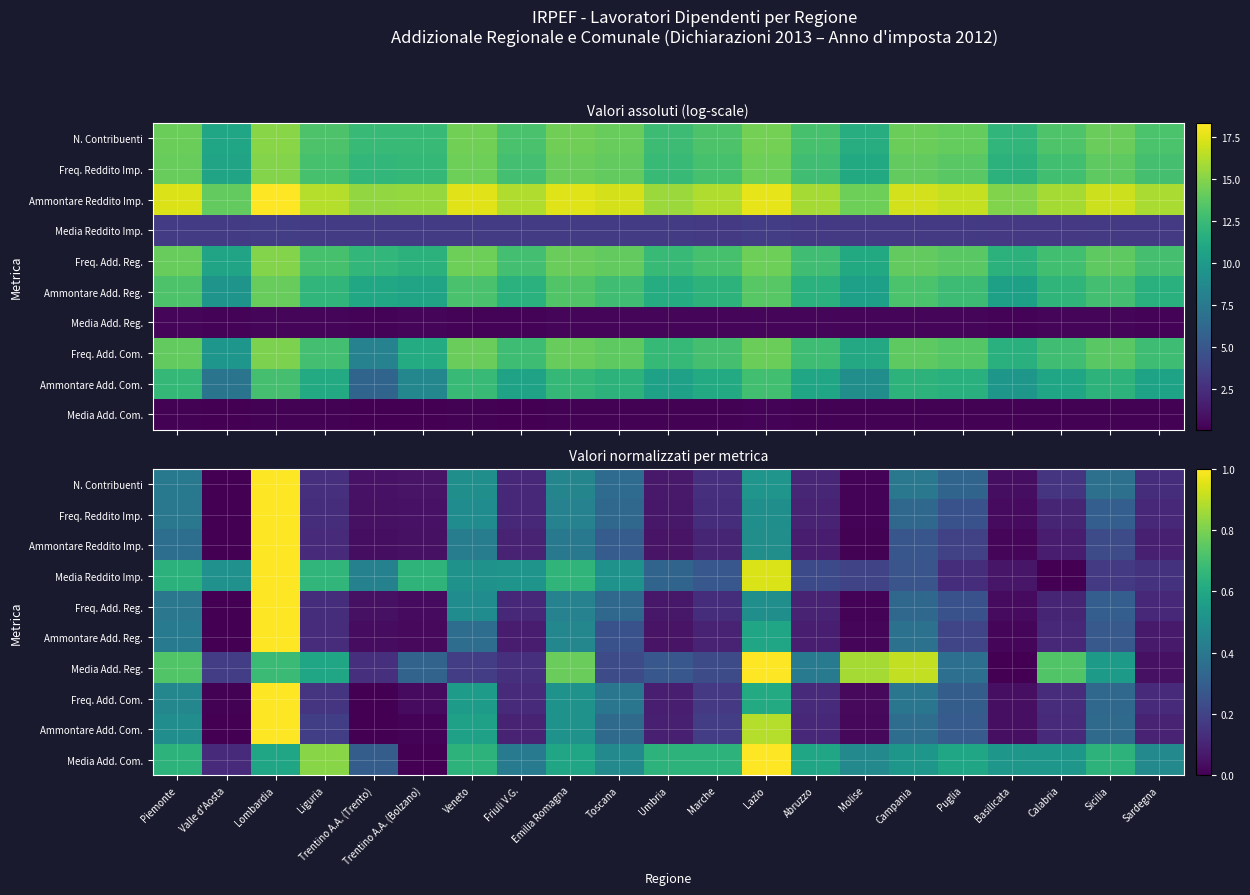

What is the difference between the Ammontare Add. Com. values at Trentino A.A. (Trento) and Lazio?

0.9